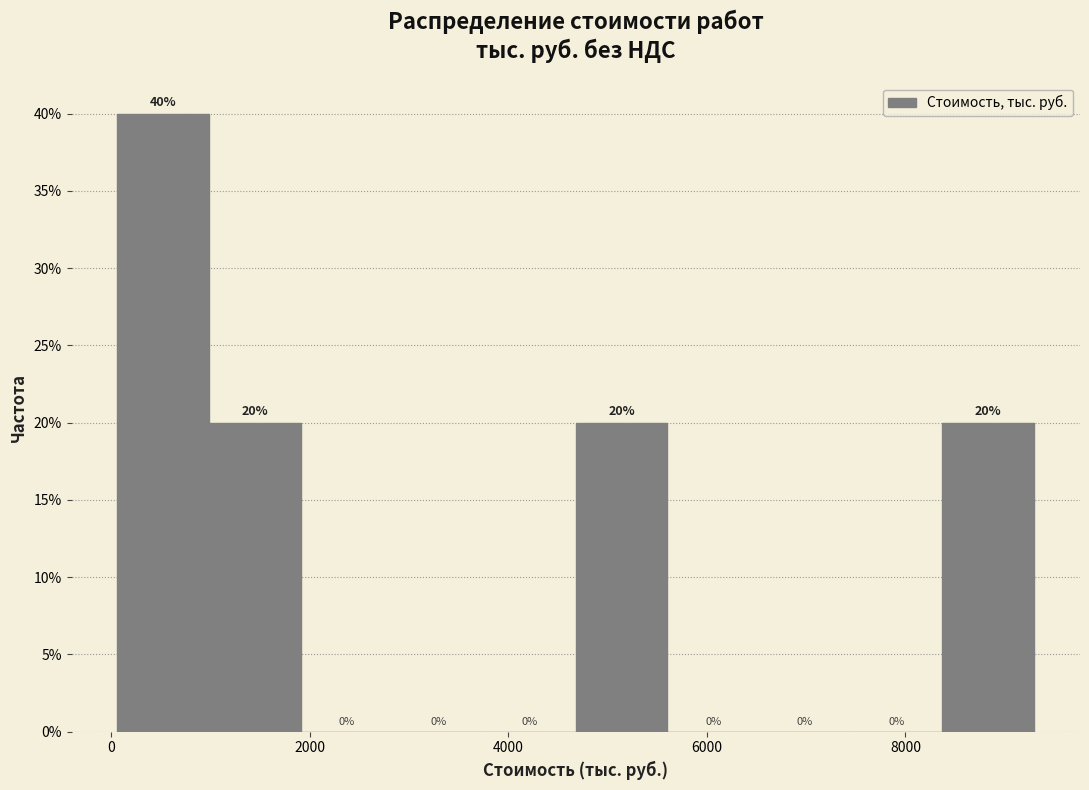

Reading left to right, transcribe this chart: for each bar, give the range it covers on the x-axis and its height. The bar edges are not printed on the chart, so give them approximately, as read against the axis.

0 to 1000: 40
1000 to 2000: 20
2000 to 2800: 0
2800 to 3800: 0
3800 to 4600: 0
4600 to 5600: 20
5600 to 6600: 0
6600 to 7400: 0
7400 to 8400: 0
8400 to 9200: 20